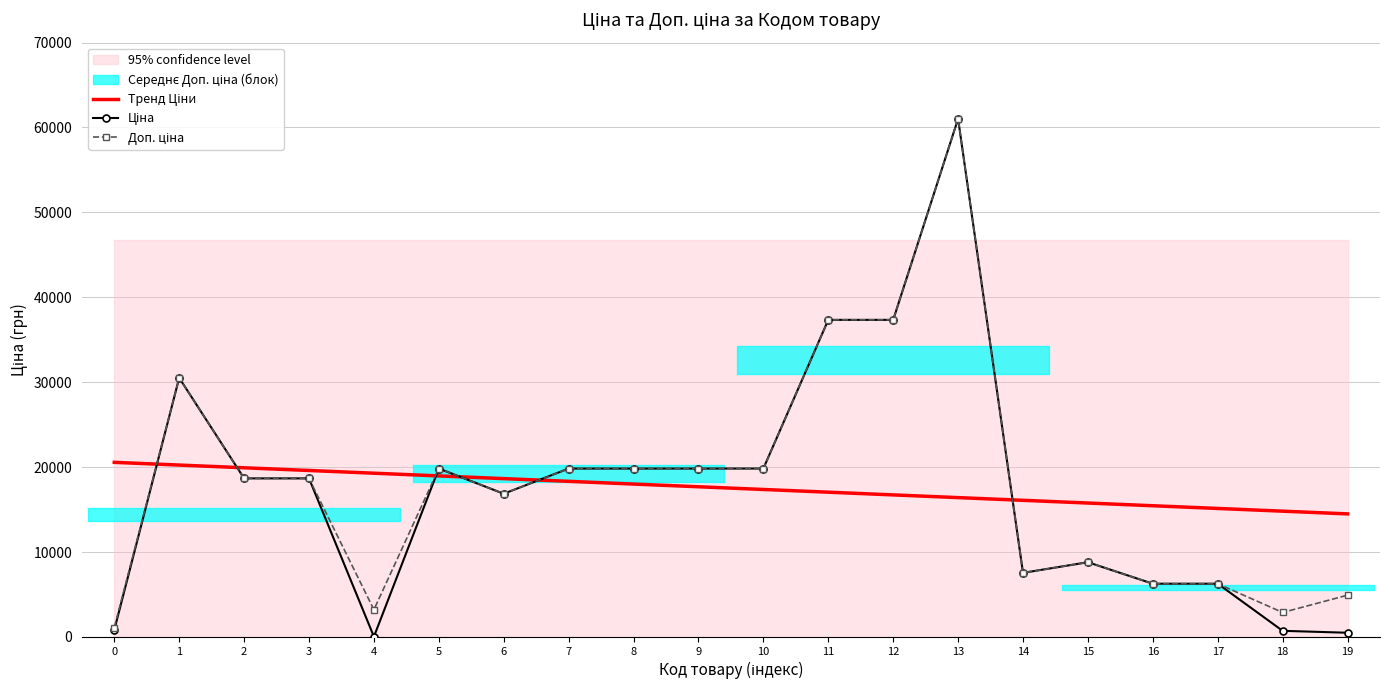

Is the value of Доп. ціна at 6 greater than the value of Тренд Ціни at 8?

No